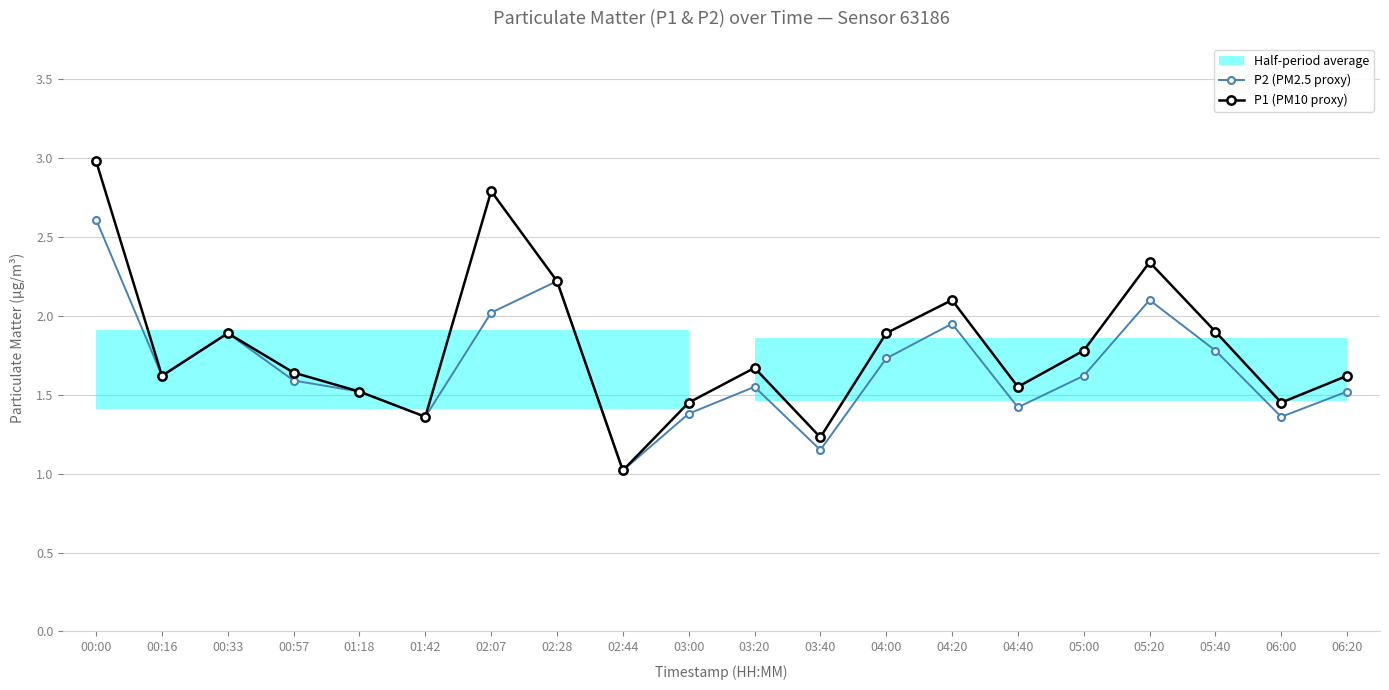

How many interior local peaks does the P1 (PM10 proxy) series have?

5